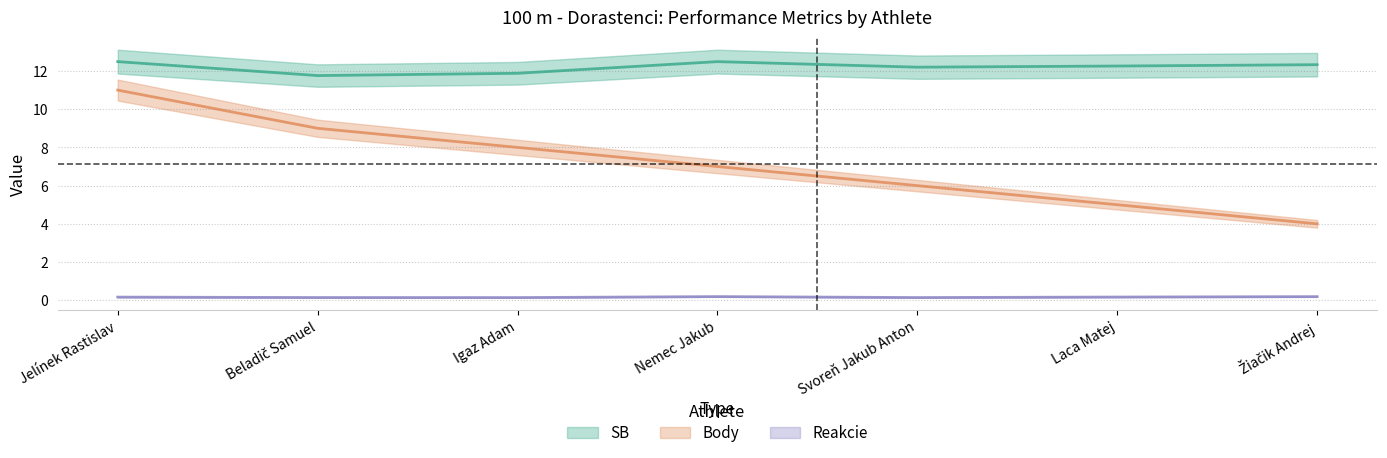

How many lines are shown in the chart?

3